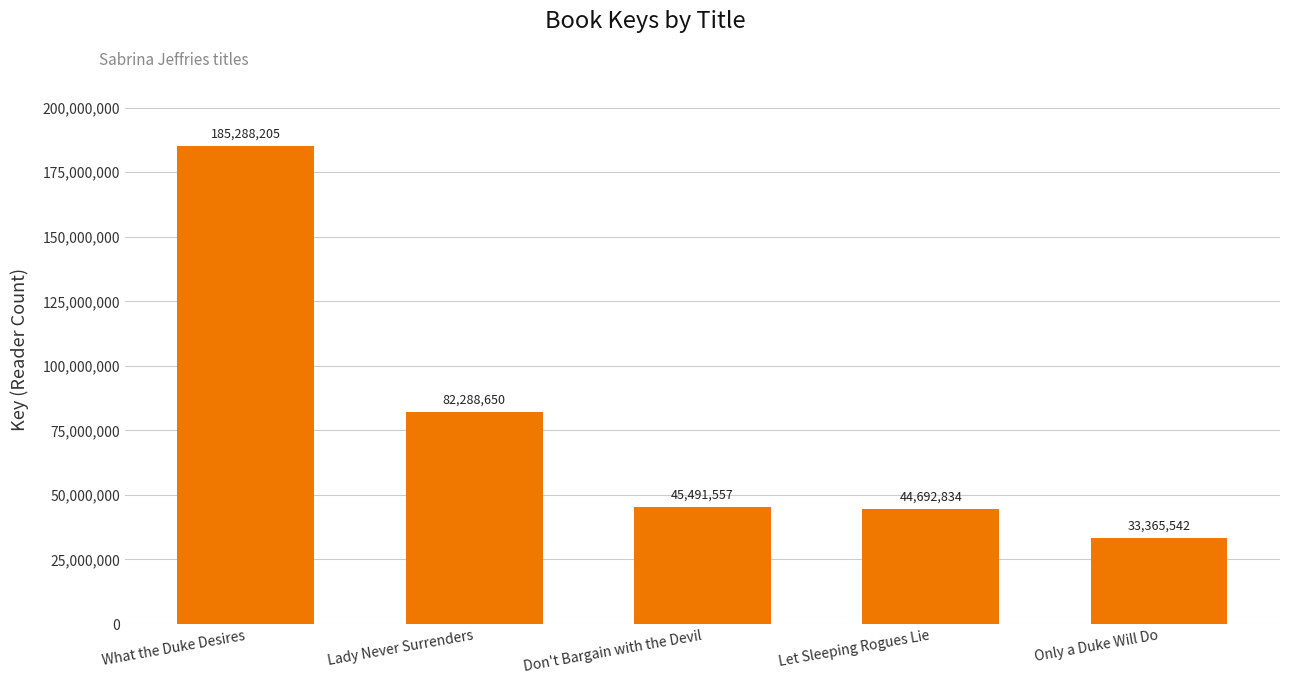

What is the average value?

78225358